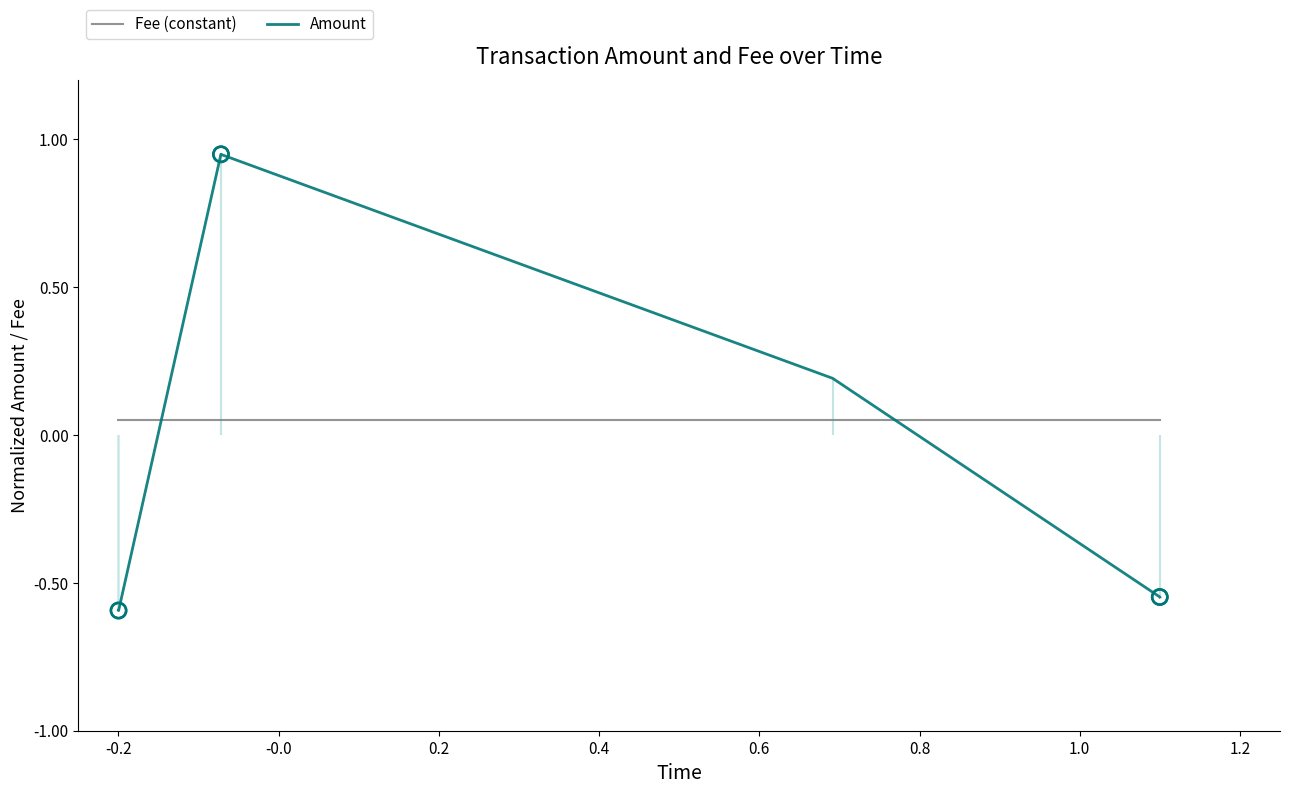

Which series has the widest spread of Y values?

Amount